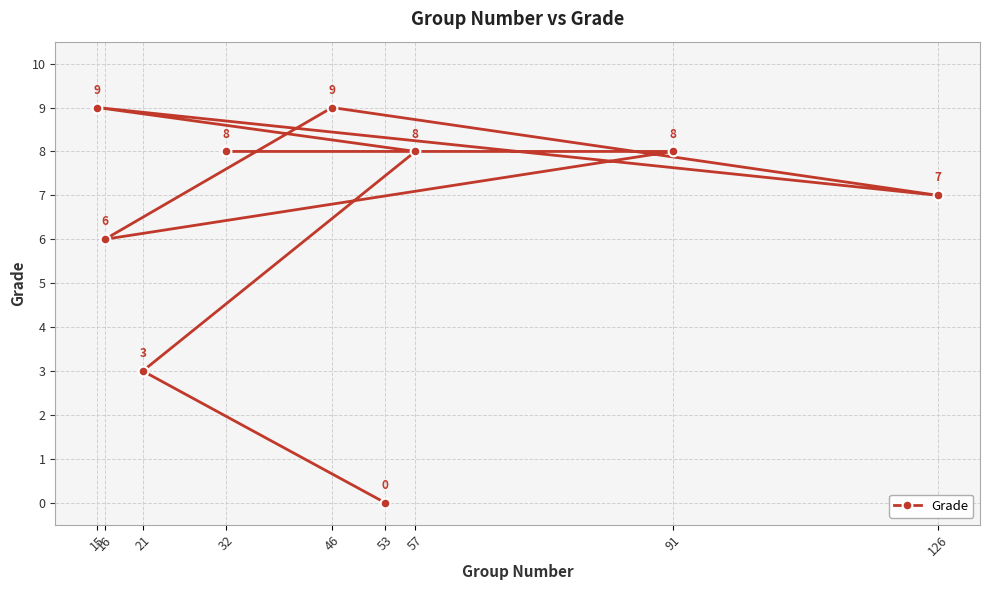

What is the difference between the values at 21 and 126?

4